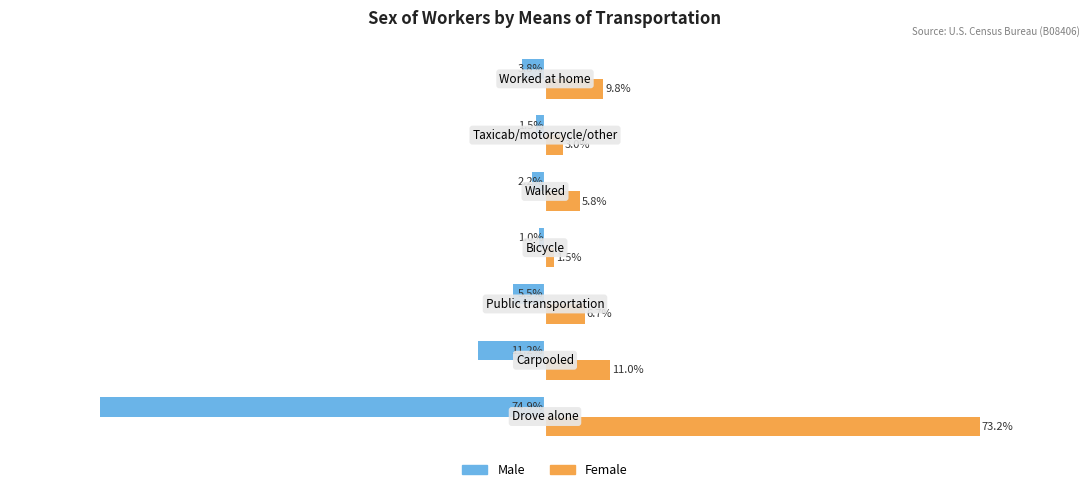

Rank the series by their maximum value, from lowest to highest.

Male, Female